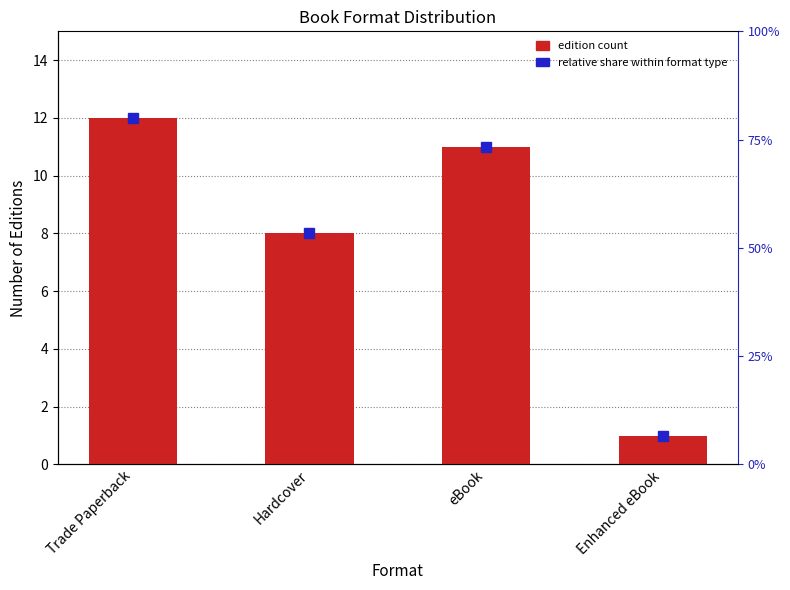

The chart shows a value of 1 at Enhanced eBook. True or false?

True